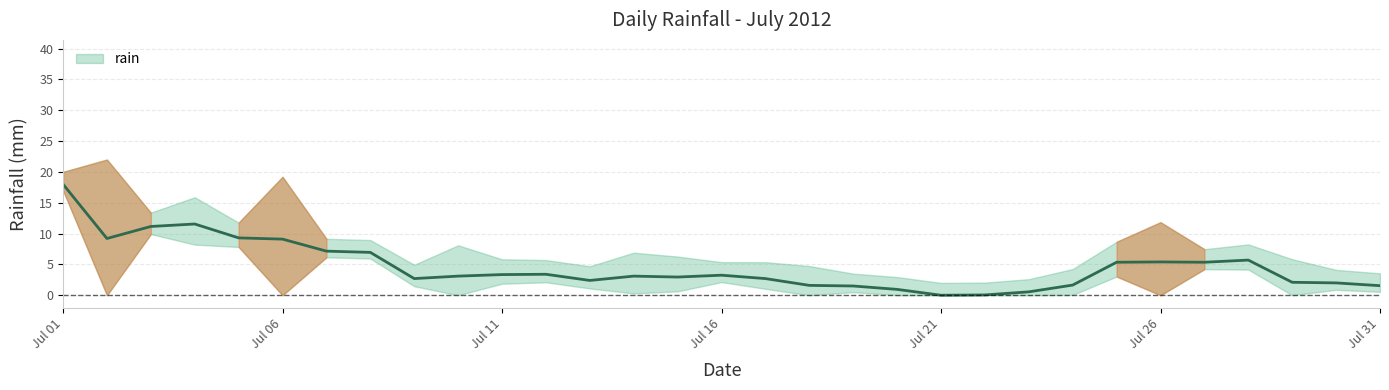

What is the sum of all values?

134.2